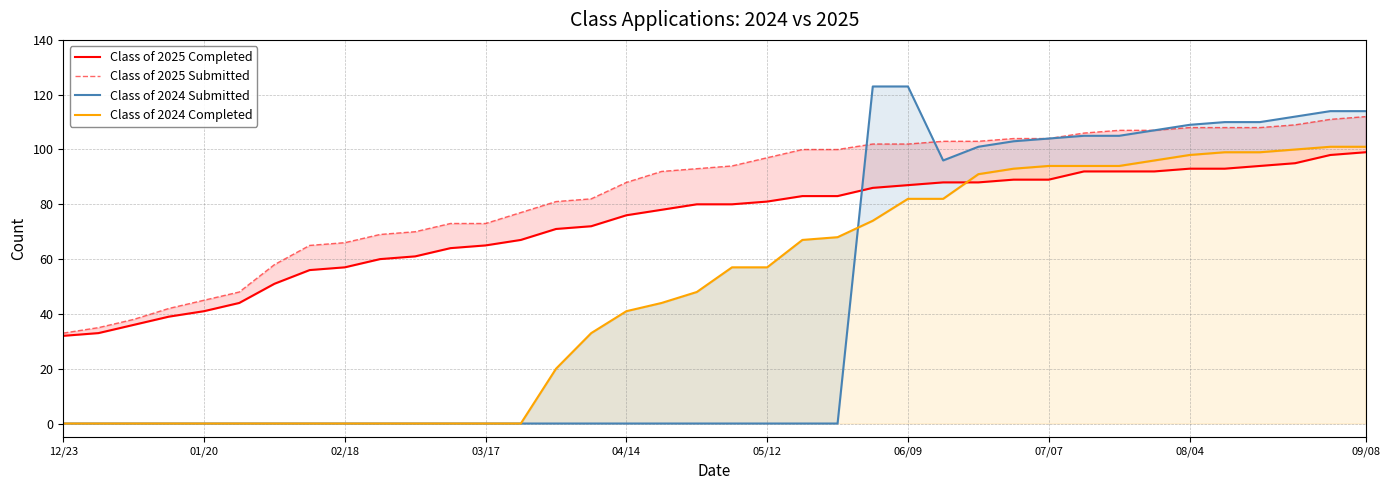

Which series has the largest total across all categories?

Class of 2025 Submitted